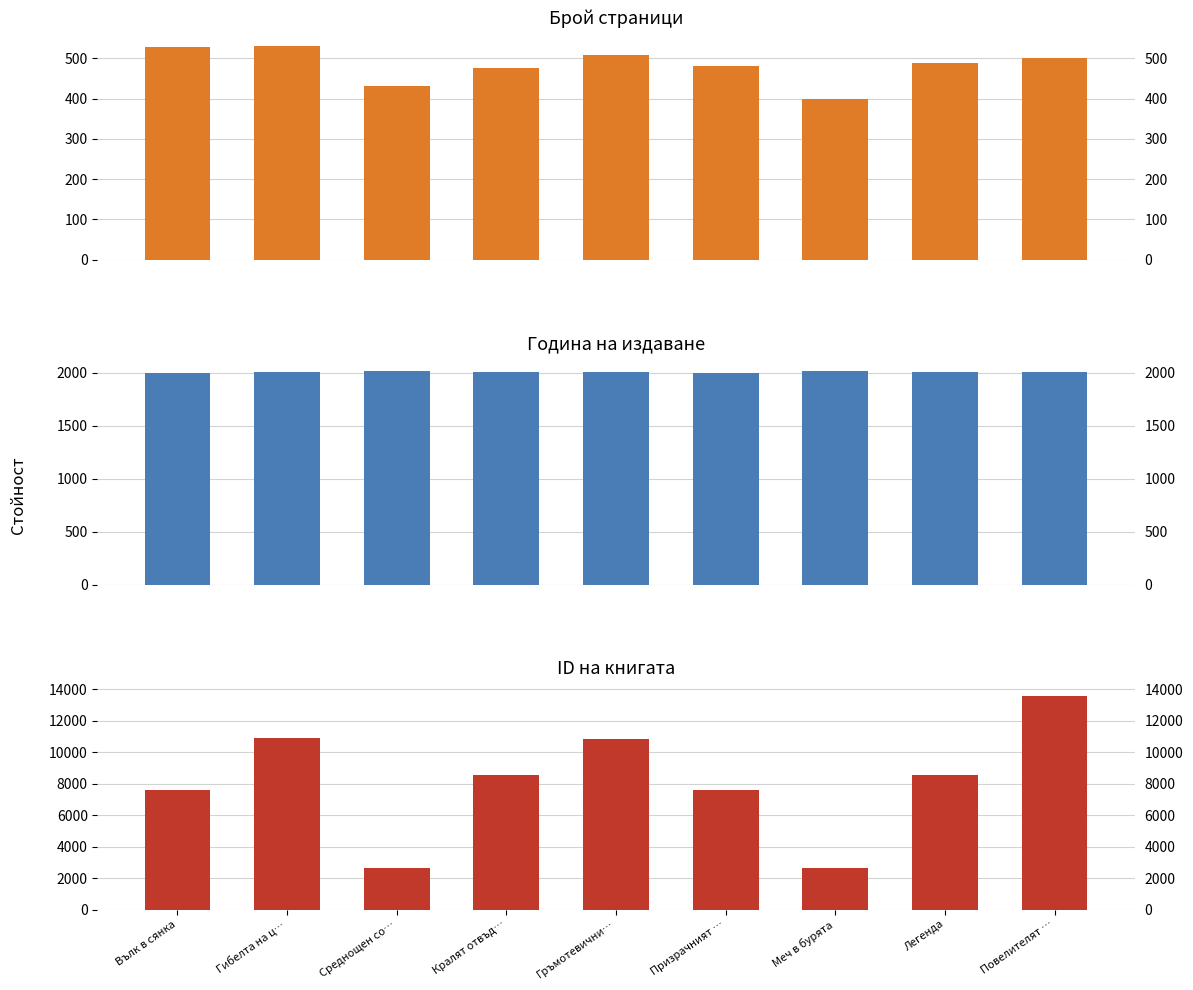

What is the total value across all series at Меч в бурята?

5028